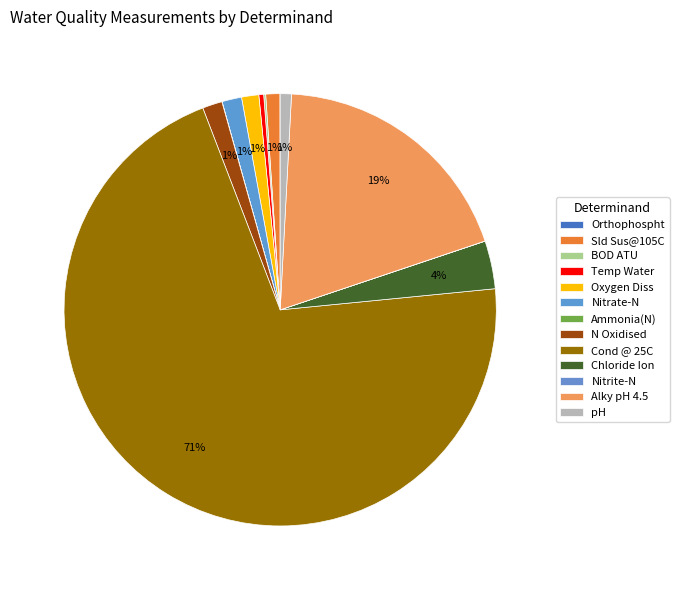

True or false: Nitrate-N accounts for 11% of the total.

False